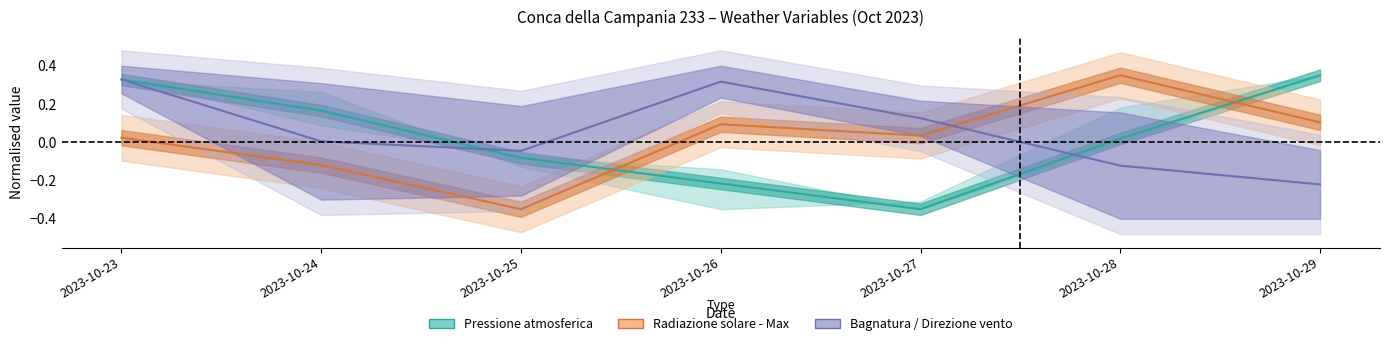

How many data points in Radiazione solare - Max (W/m²) are above 0?

5